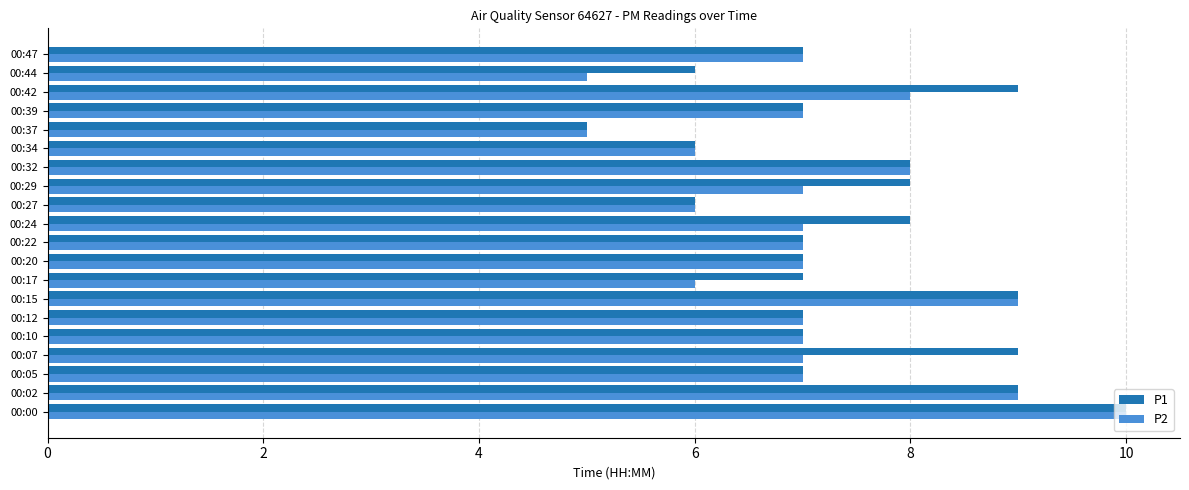

How many distinct data groups are displayed?

2